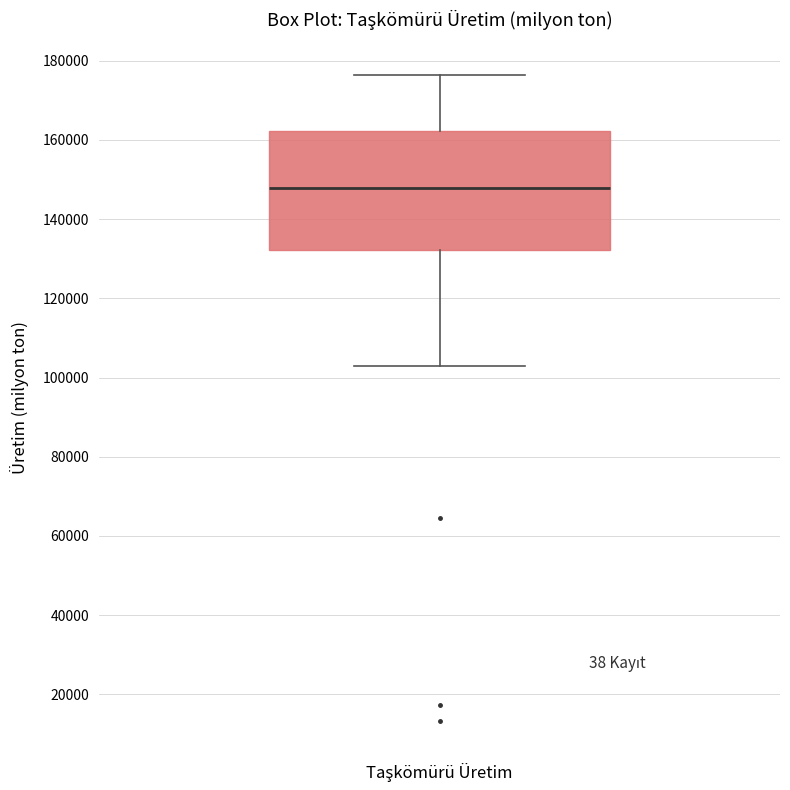

Read this box plot against the y-axis: the position of the median line, the range covered by the box, and the ends of both whiskers. The values are not printed on the chart, so give them approximately, as read against the axis.

median 148000, box 132000 to 162000, whiskers 102000 to 176000